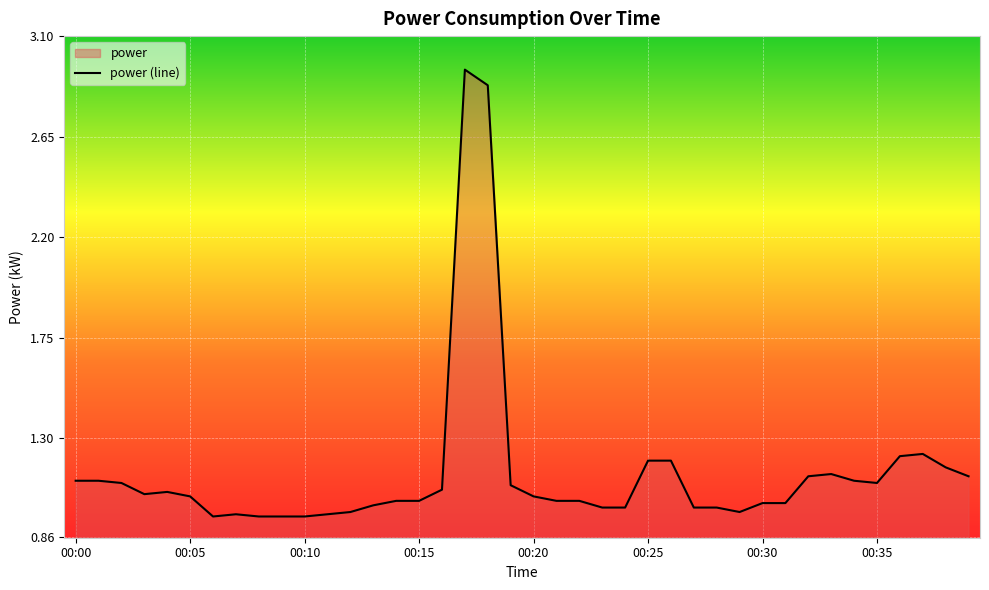

List the labels in order of value, smallest first.

00:06, 00:08, 00:09, 00:10, 00:07, 00:11, 00:12, 00:29, 00:23, 00:24, 00:27, 00:28, 00:13, 00:30, 00:31, 00:14, 00:15, 00:21, 00:22, 00:05, 00:20, 00:03, 00:04, 00:16, 00:19, 00:02, 00:35, 00:00, 00:01, 00:34, 00:32, 00:39, 00:33, 00:38, 00:25, 00:26, 00:36, 00:37, 00:18, 00:17